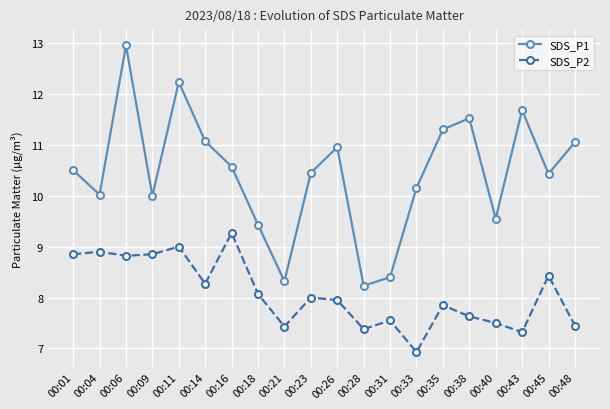

The value of SDS_P2 at 00:23 is 12.0. True or false?

False